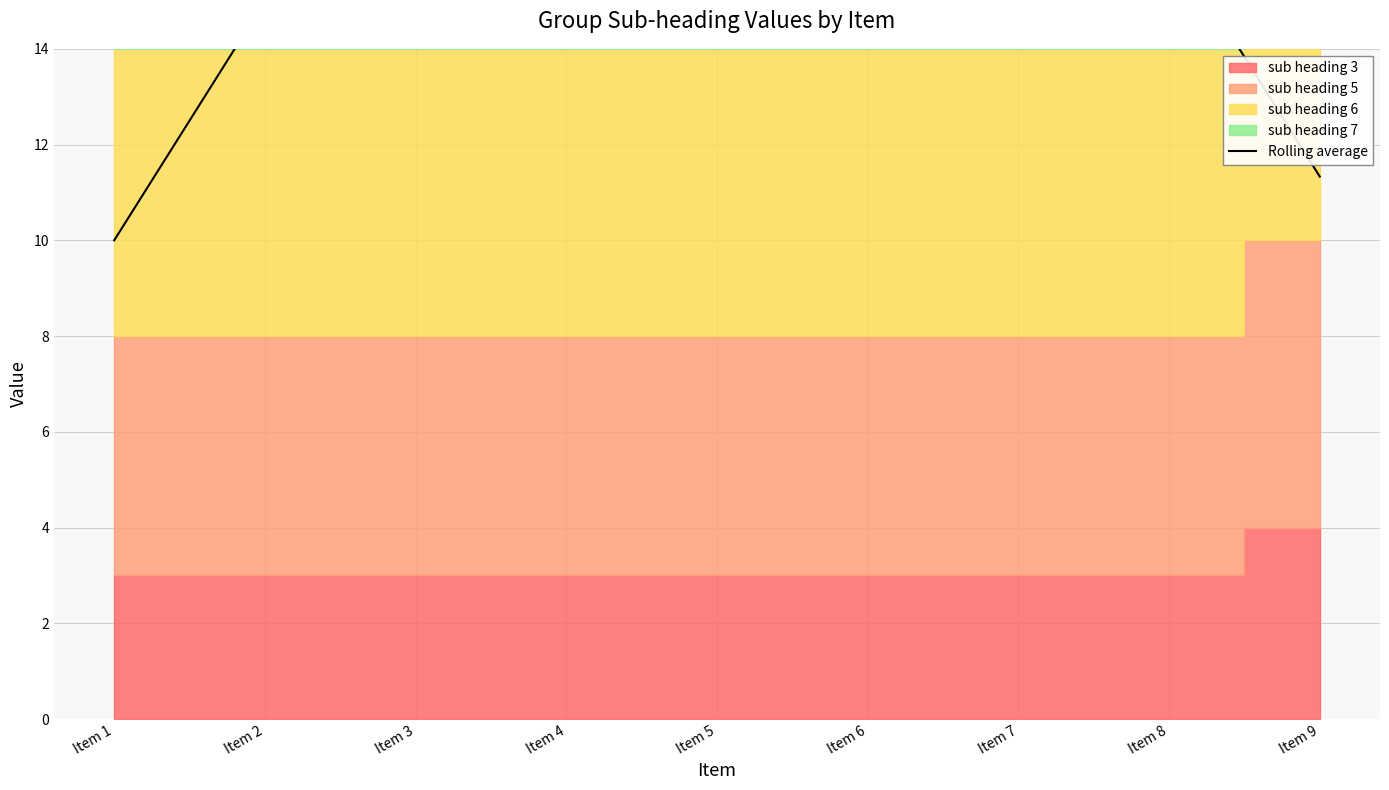

What is the greatest value displayed?

16.3